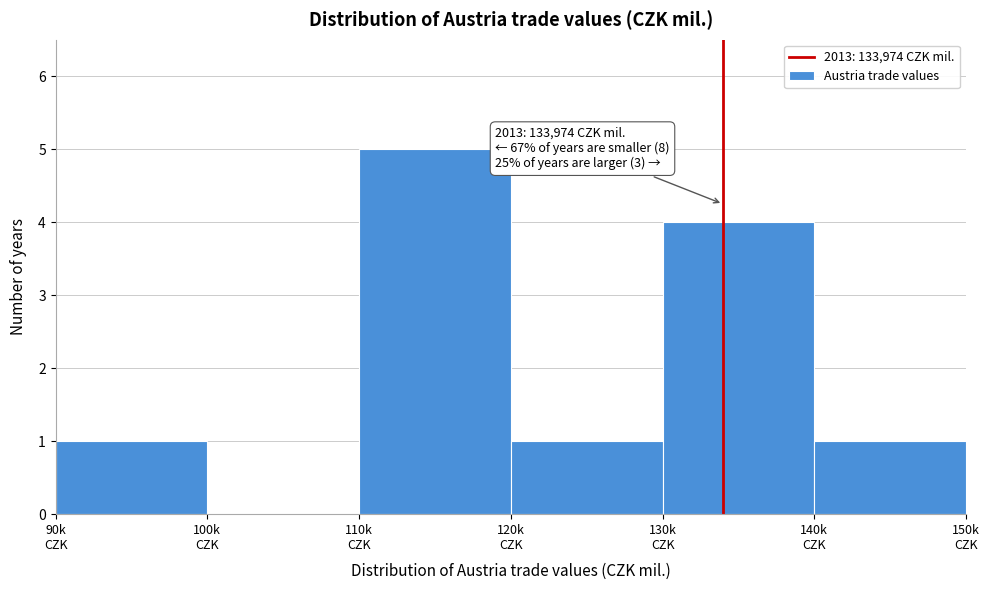

What is the sum of all values?

12